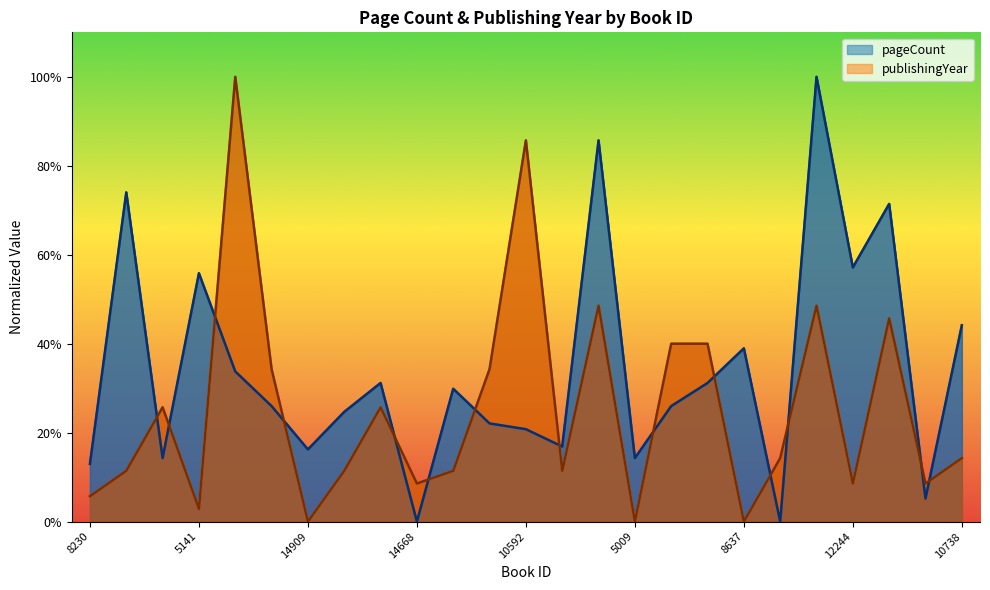

Reading left to right, list all the values displayed in this chart.

pageCount: 0.1	0.7	0.1	0.6	0.3	0.3	0.2	0.2	0.3	0.0	0.3	0.2	0.2	0.2	0.9	0.1	0.3	0.3	0.4	0.0	1.0	0.6	0.7	0.1	0.4
publishingYear: 0.1	0.1	0.3	0.0	1.0	0.3	0.0	0.1	0.3	0.1	0.1	0.3	0.9	0.1	0.5	0.0	0.4	0.4	0.0	0.1	0.5	0.1	0.5	0.1	0.1